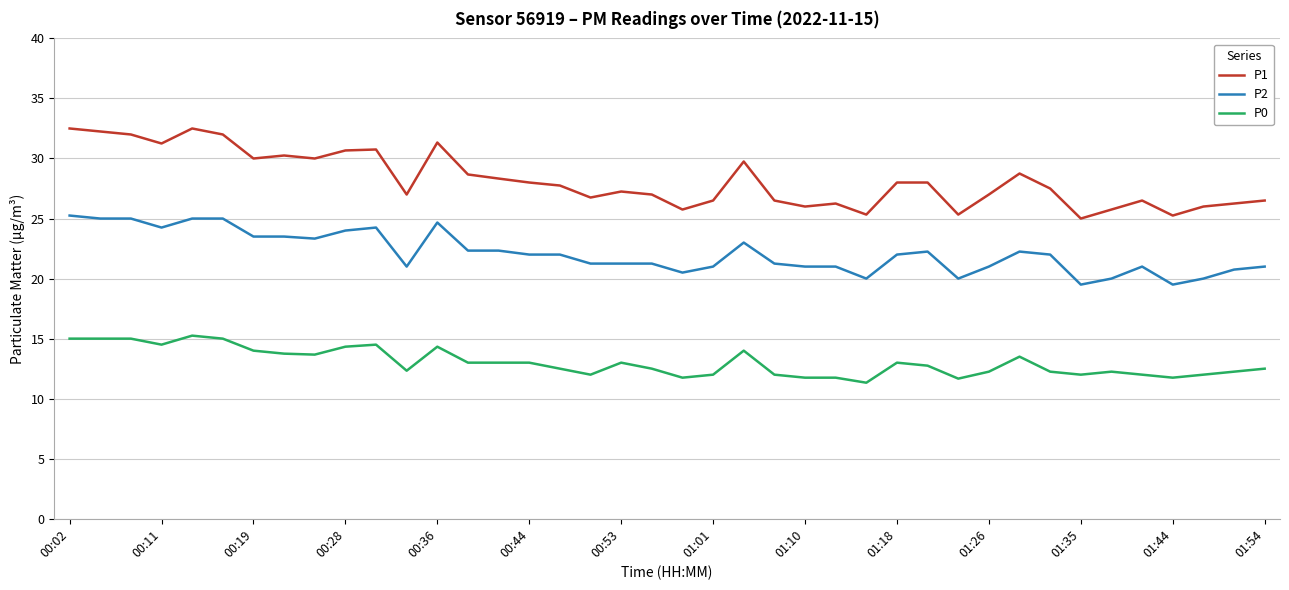

Which series has the largest range (max minus min)?

P1